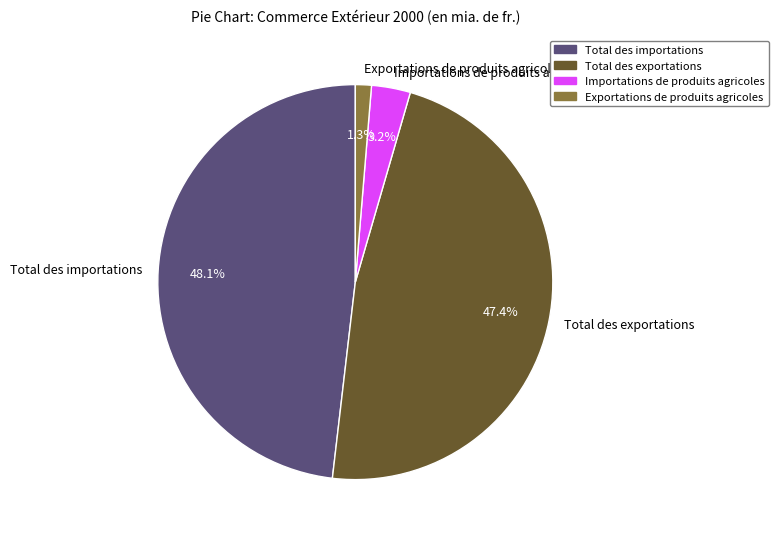

Do Exportations de produits agricoles and Total des exportations together represent more than half of the pie?

No